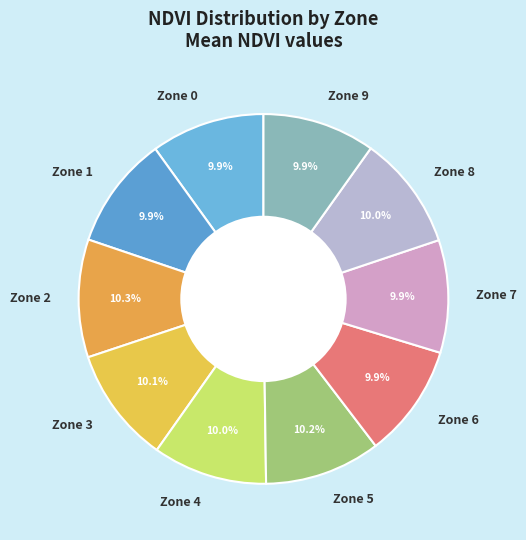

Combined, do Zone 7 and Zone 0 account for over 50%?

No